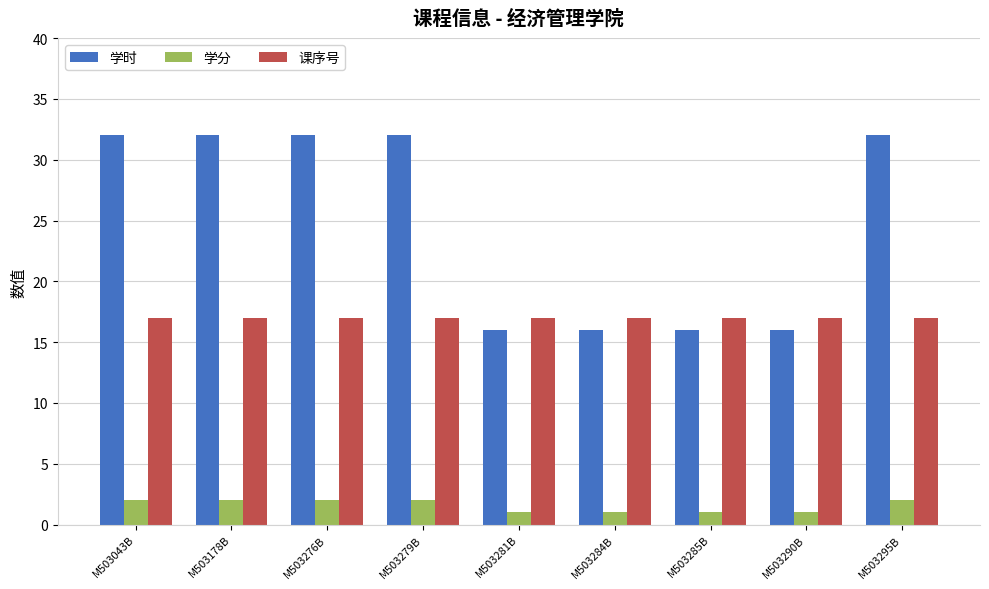

What is the sum of all 学时 values?

224